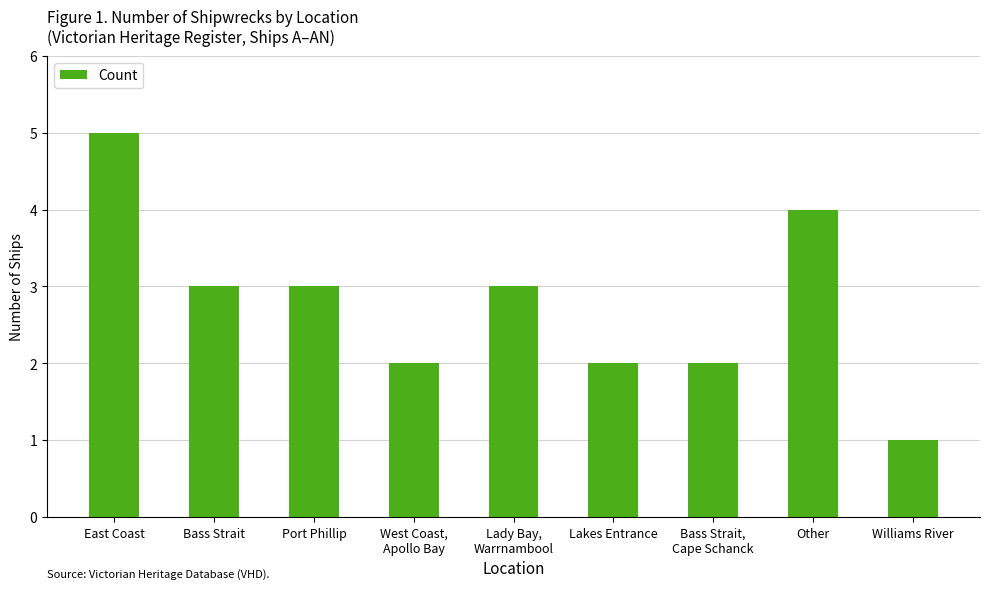

The value at Williams River is 0. True or false?

False